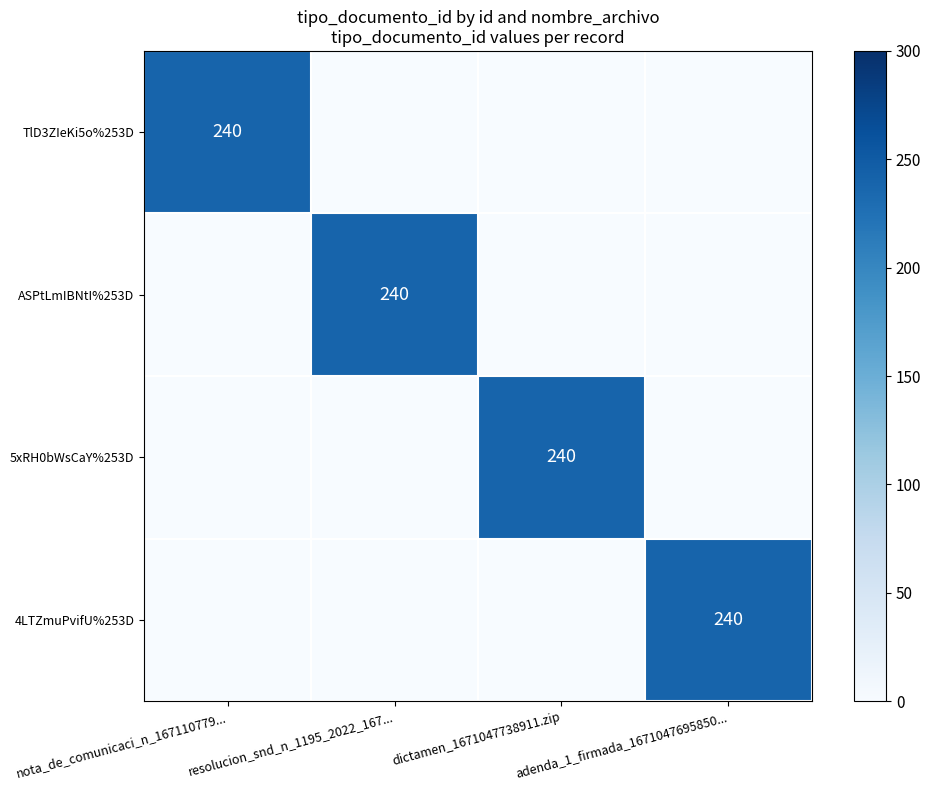

Rank the series by their maximum value, from highest to lowest.

TlD3ZIeKi5o%253D, ASPtLmIBNtI%253D, 5xRH0bWsCaY%253D, 4LTZmuPvifU%253D